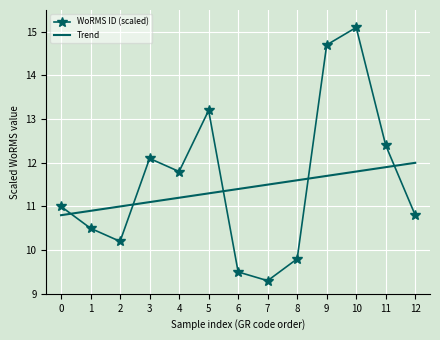

How many distinct data groups are displayed?

2